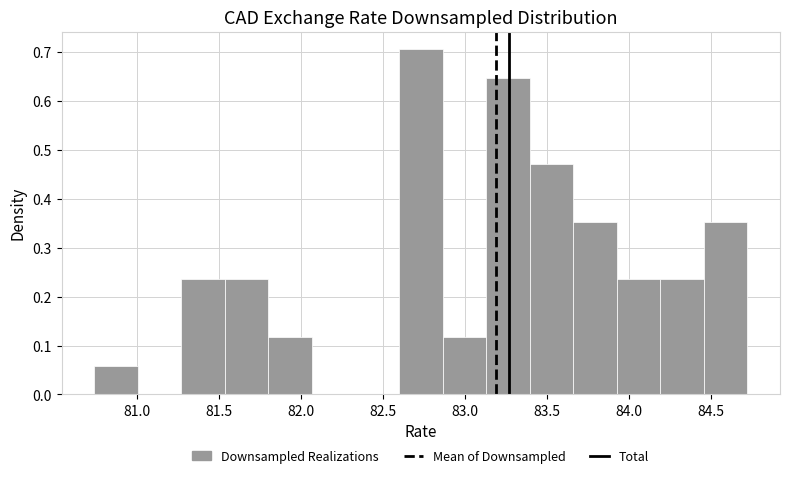

Which range on the x-axis has the tallest bar?

82.60 to 82.85